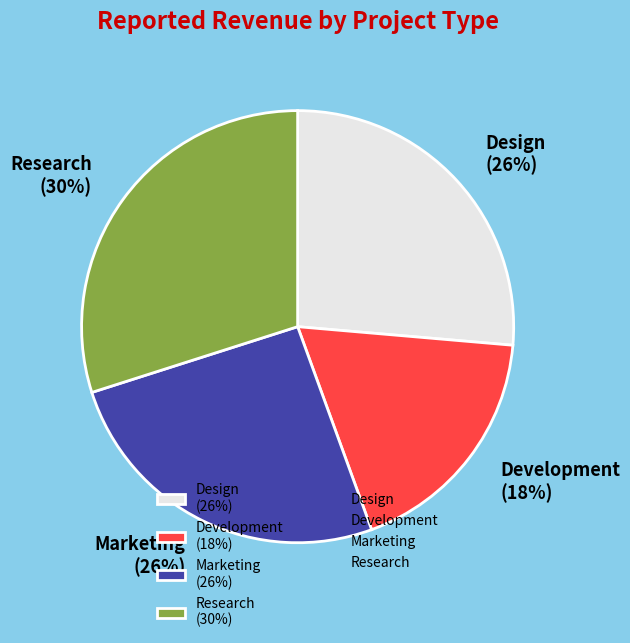

Is it true that Research (30%) is 30% of the pie?

True